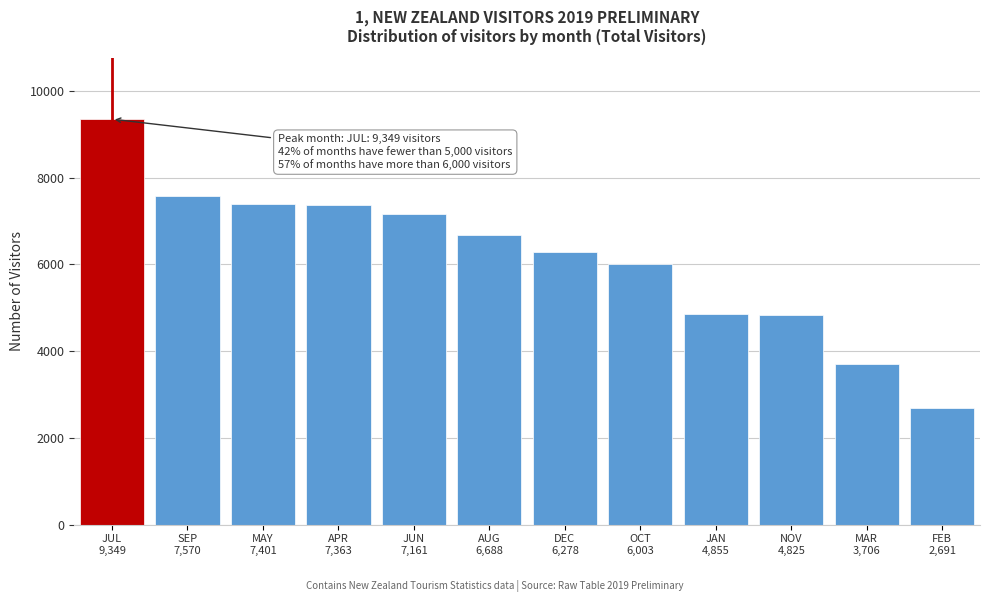

What is the value of the 4th bar from the left?

7363.4